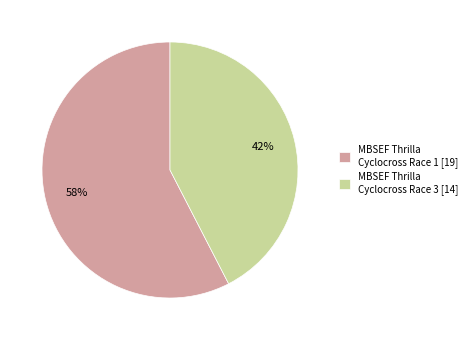

Combined, do MBSEF Thrilla Cyclocross Race 3 [14] and MBSEF Thrilla Cyclocross Race 1 [19] account for over 50%?

Yes